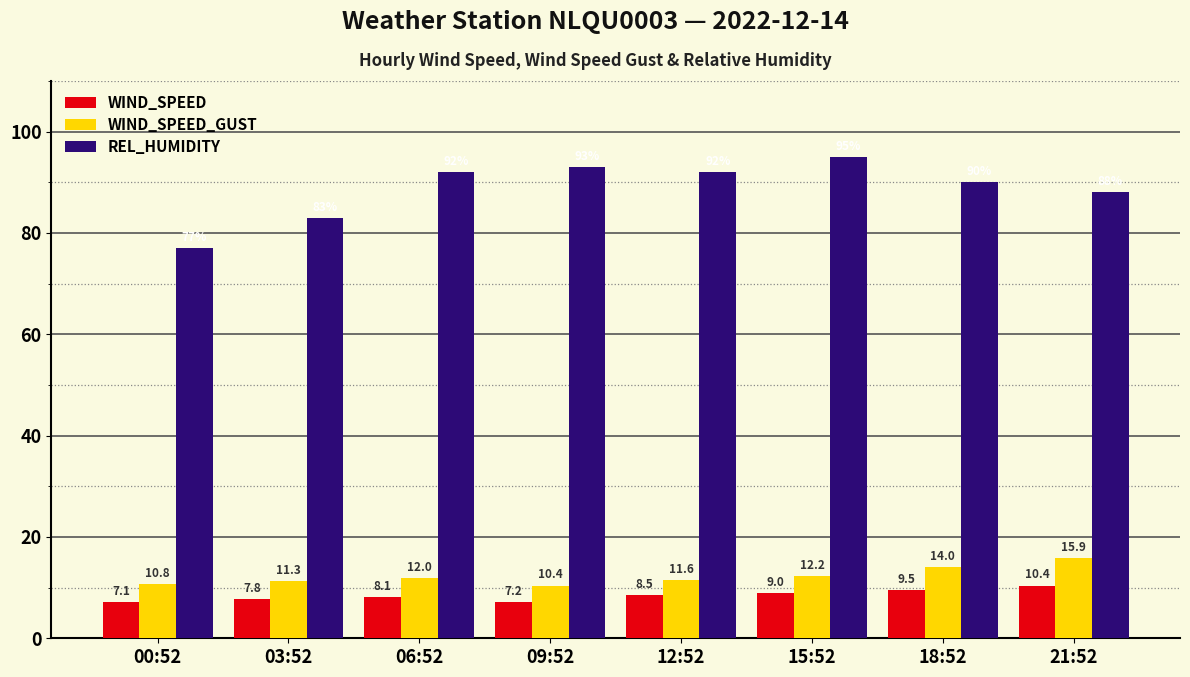

Reading left to right, list all the values displayed in this chart.

WIND_SPEED: 7.1	7.8	8.1	7.2	8.5	9.0	9.5	10.4
WIND_SPEED_GUST: 10.8	11.3	12.0	10.4	11.6	12.2	14.0	15.9
REL_HUMIDITY: 77.0	83.0	92.0	93.0	92.0	95.0	90.0	88.0